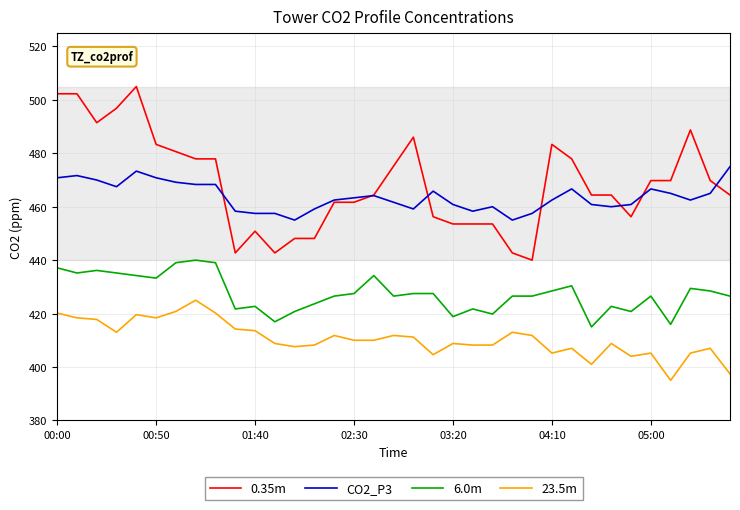

What is the minimum value shown in the chart?

395.0